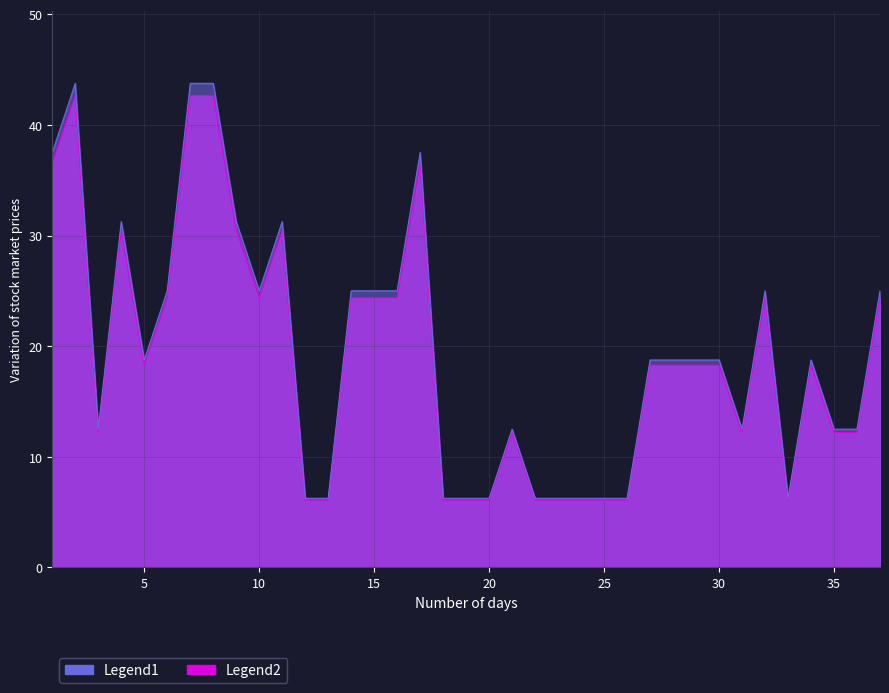

Rank the categories by Legend2 value from highest to lowest.

2, 7, 8, 1, 17, 4, 9, 11, 6, 10, 14, 15, 16, 32, 37, 5, 27, 28, 29, 30, 34, 3, 21, 31, 35, 36, 12, 13, 18, 19, 20, 22, 23, 24, 25, 26, 33